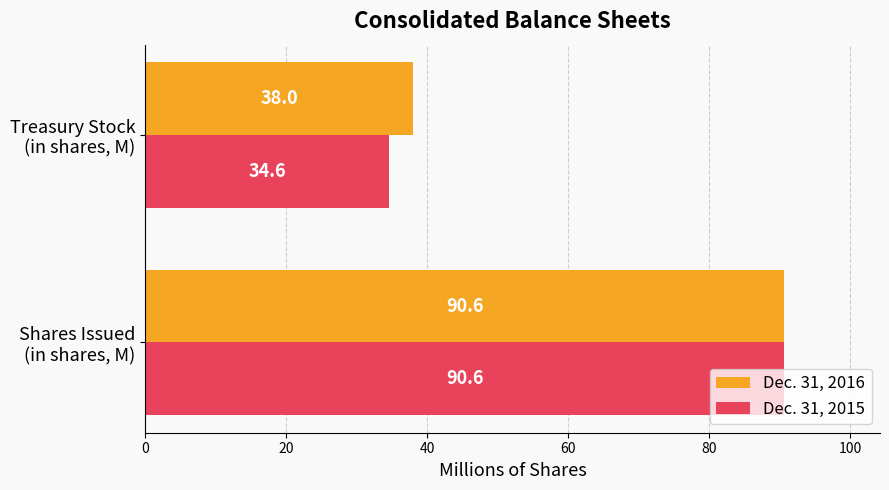

What is the highest value of the Dec. 31, 2015 series?

90.6